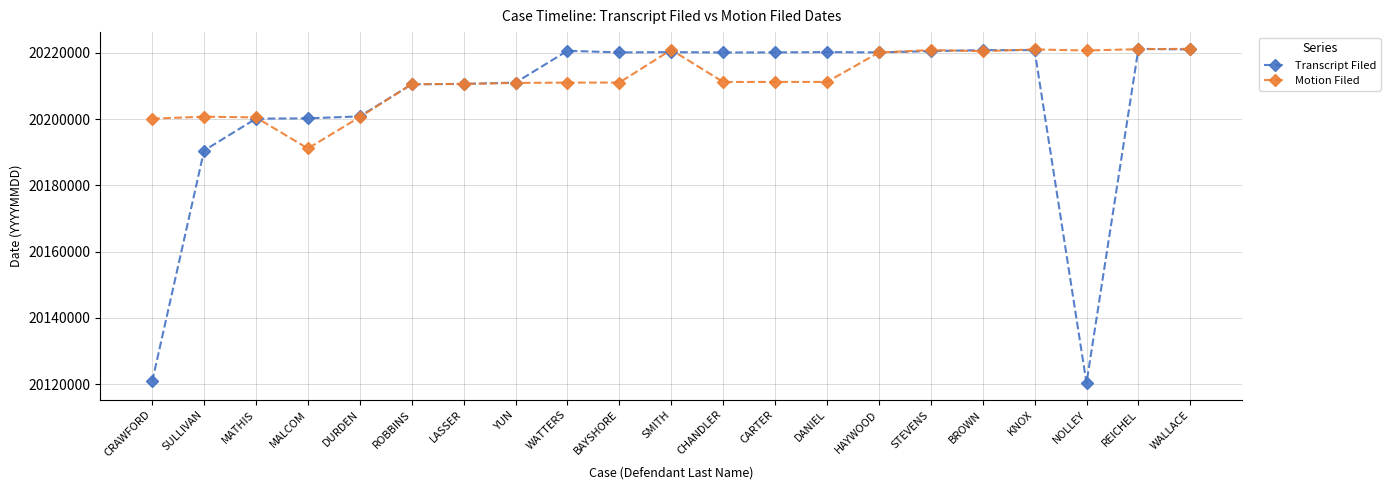

What is the label of the 20th point from the right?

SULLIVAN